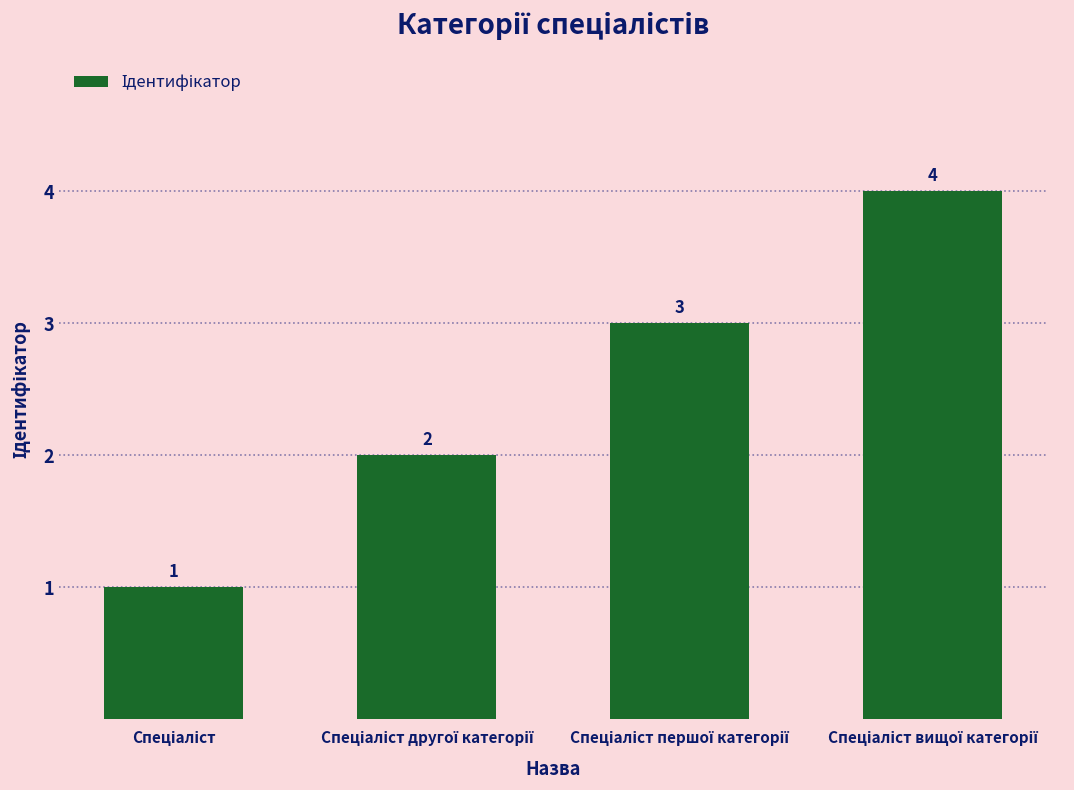

What is the minimum value shown in the chart?

1